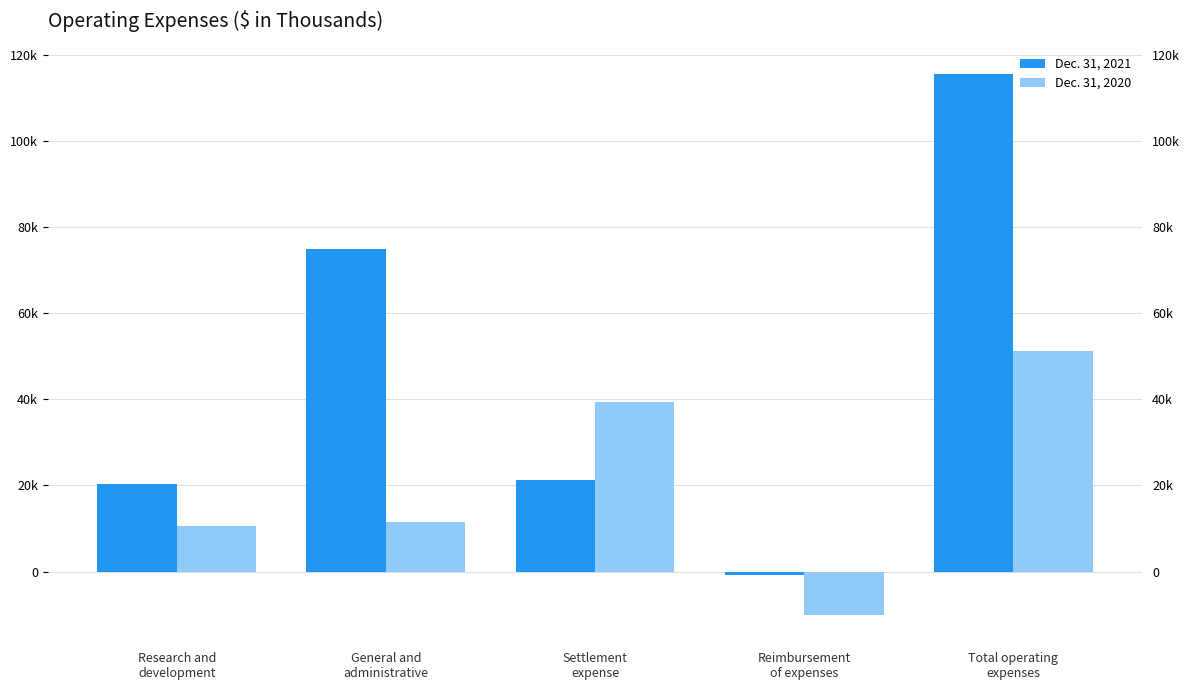

Which category has the highest value in the Dec. 31, 2021 series?

Total operating
expenses